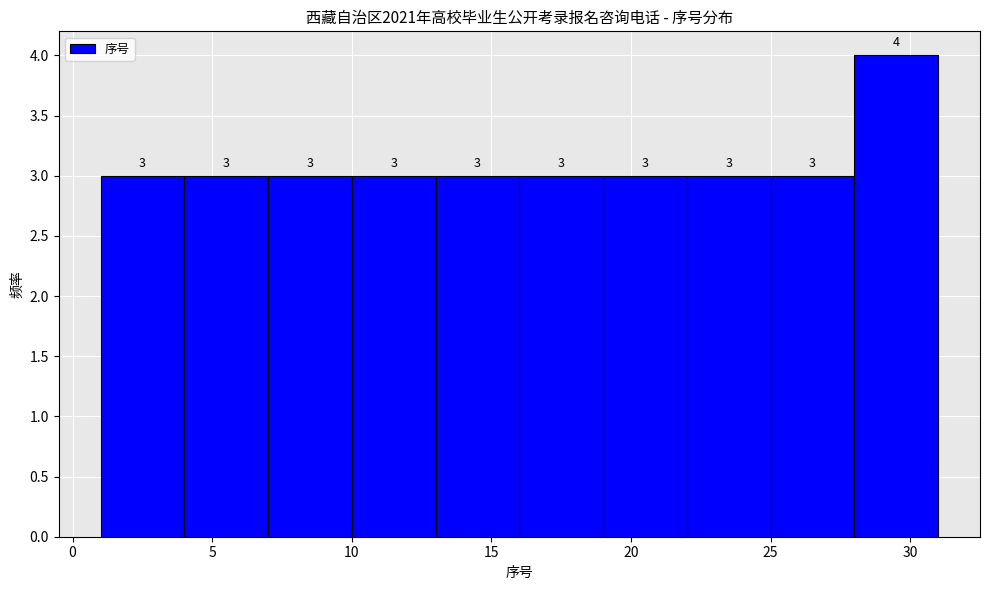

Reading left to right, list every bar in this chart as the range it spans on the x-axis followed by its height.

1 to 4: 3
4 to 7: 3
7 to 10: 3
10 to 13: 3
13 to 16: 3
16 to 19: 3
19 to 22: 3
22 to 25: 3
25 to 28: 3
28 to 31: 4